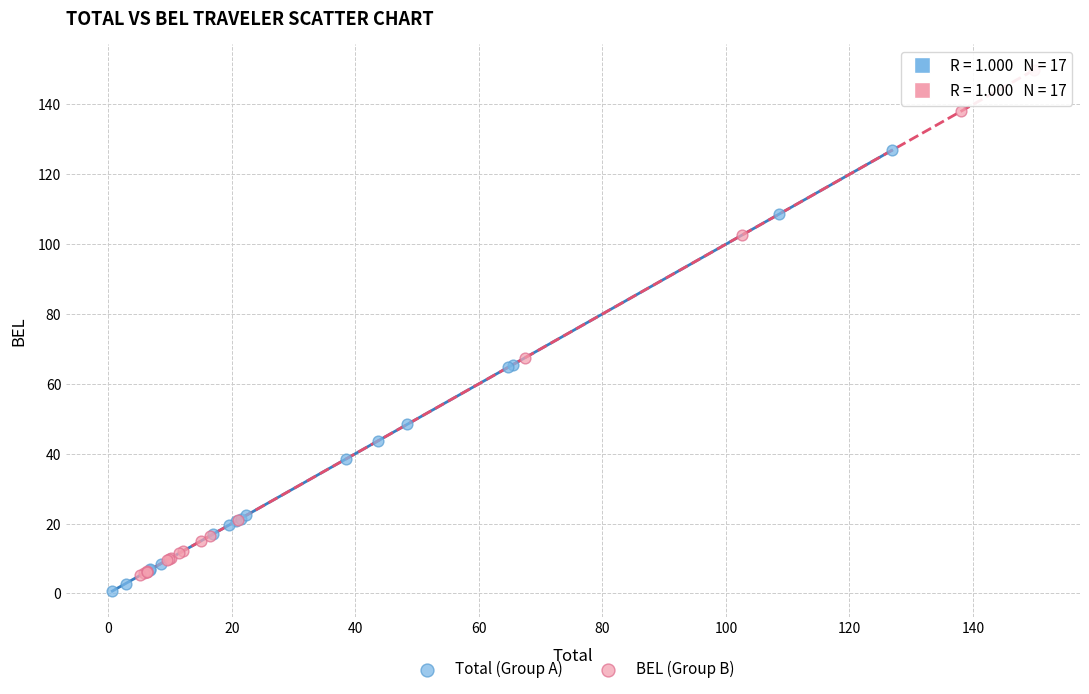

Which series contains the highest Y value?

BEL (Group B)